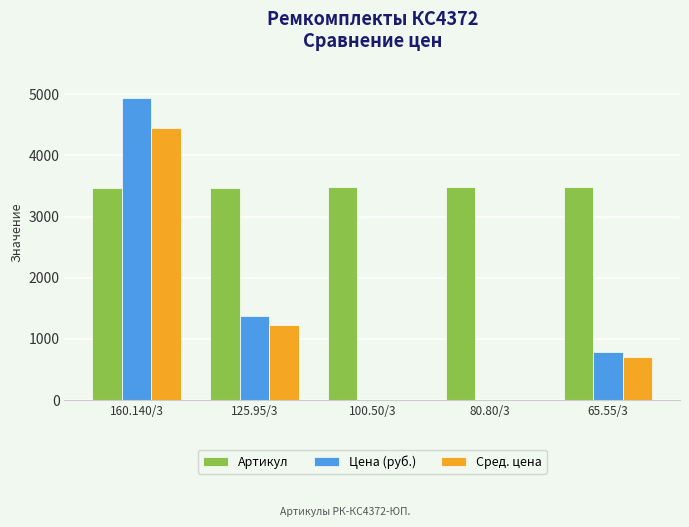

What is the maximum value for Сред. цена?

4440.2